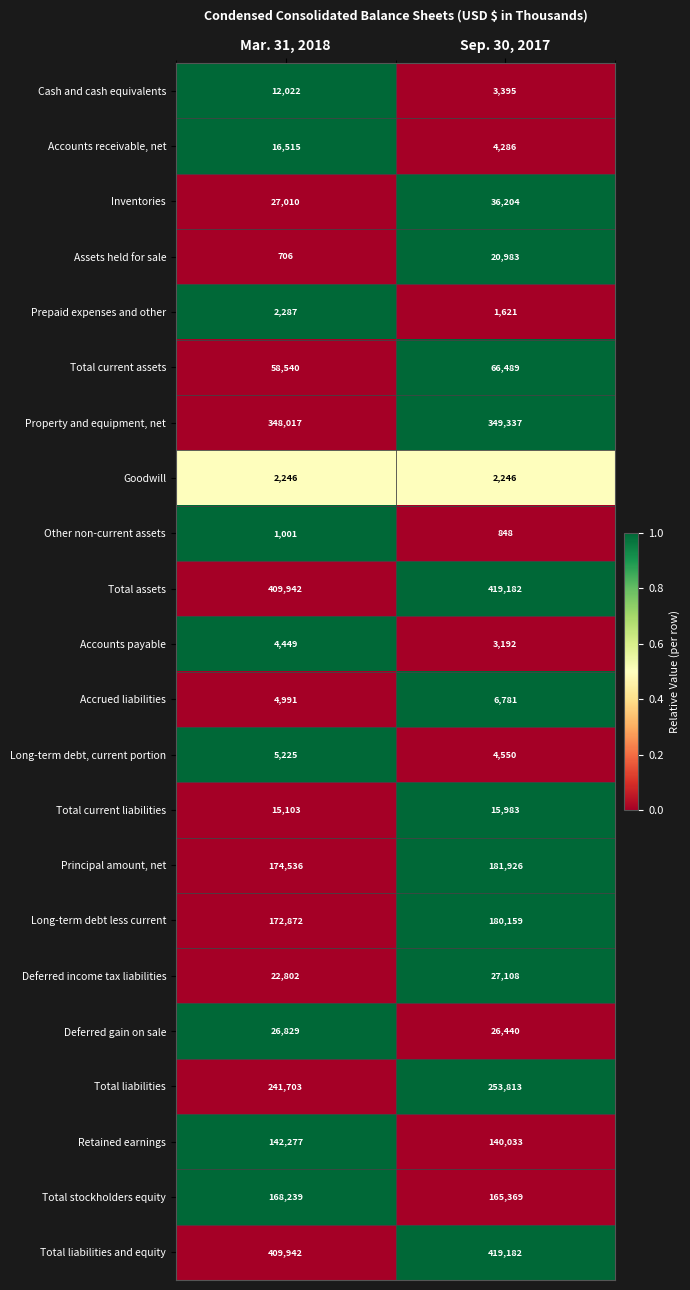

What is the sum of the Property and equipment, net values at Sep. 30, 2017 and Mar. 31, 2018?

697354